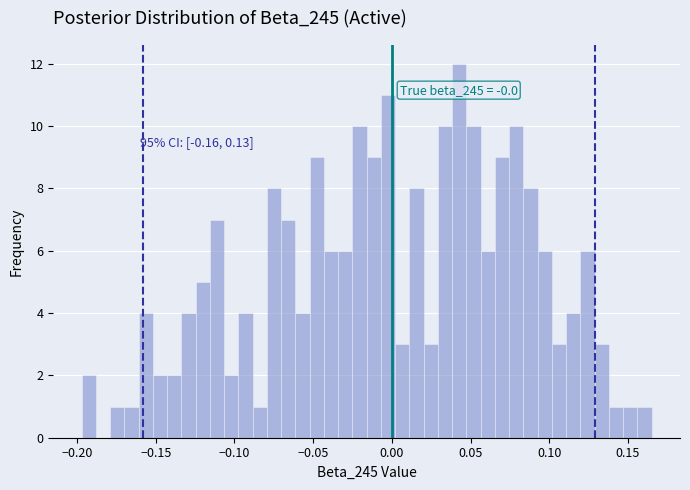

Around what value on the x-axis is the tallest bar? Give the approximate position of its centre, as read against the axis.

0.045